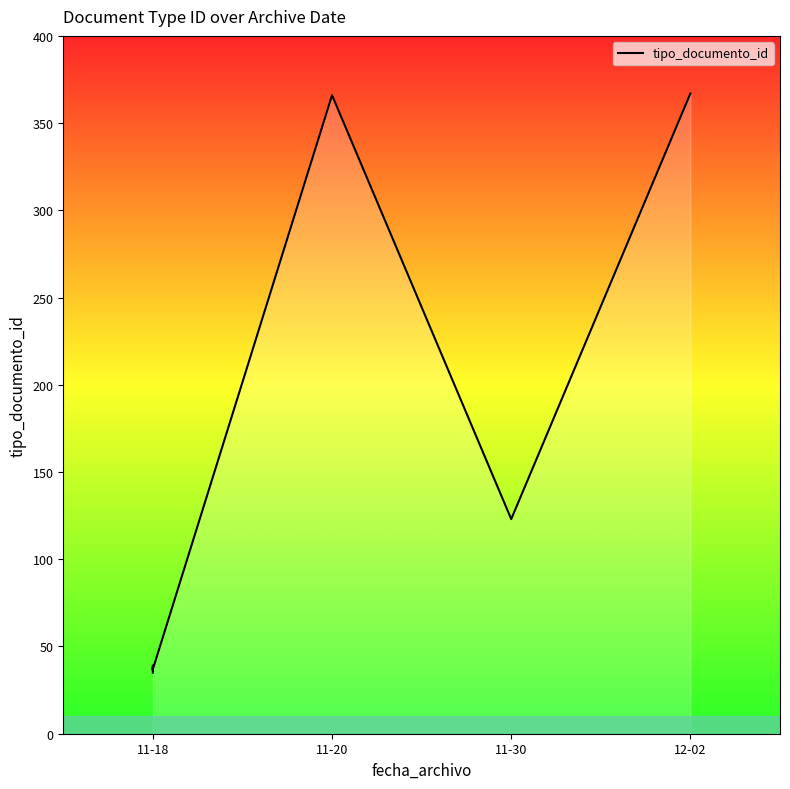

Between 12-02 and 11-30, which is larger?

12-02